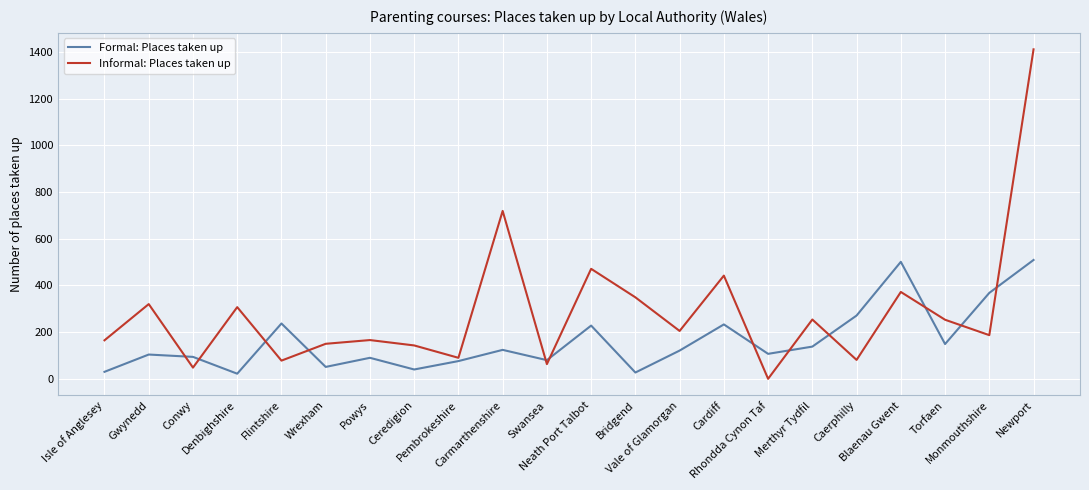

What value does the Informal: Places taken up series have at Carmarthenshire, to the nearest 100?

700